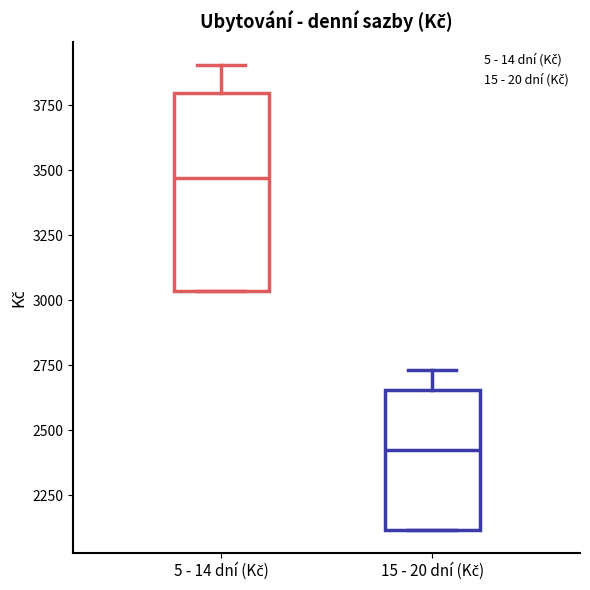

Reading left to right, read every box against the y-axis: the position of its median line, the range the box covers, and the ends of its whiskers. The values are not printed on the chart, so give them approximately, as read against the axis.

5 - 14 dní (Kč): median 3450, box 3050 to 3800, whiskers 3050 to 3900
15 - 20 dní (Kč): median 2400, box 2100 to 2650, whiskers 2100 to 2750